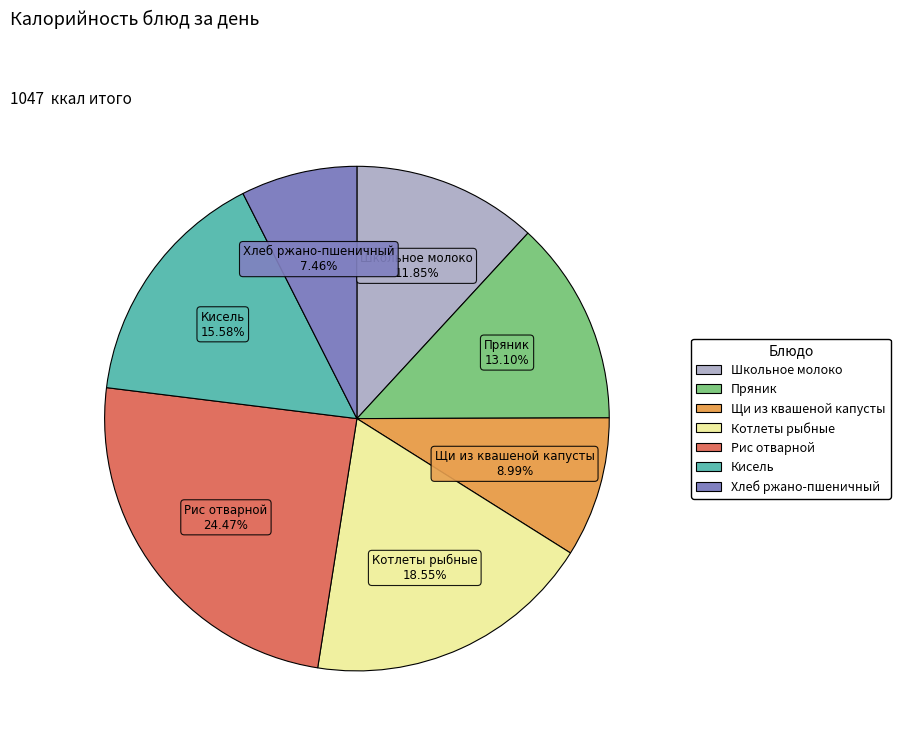

To the nearest percent, what percentage of the pie is Школьное молоко?

12%